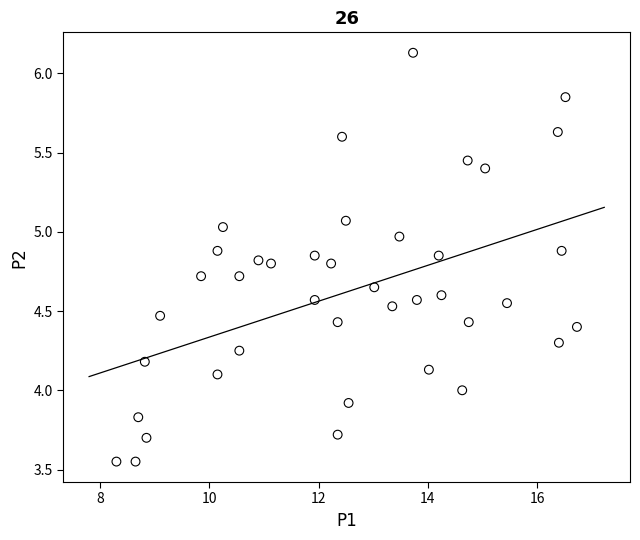

What is the range of Y values (max minus min)?

2.6